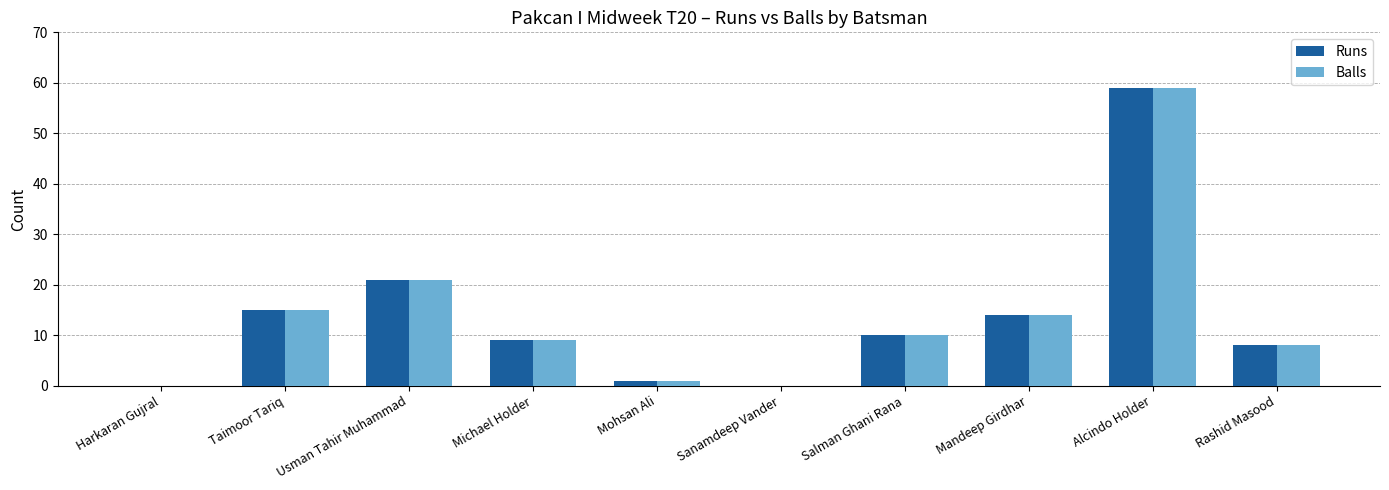

What is the total value across all series at Taimoor Tariq?

30